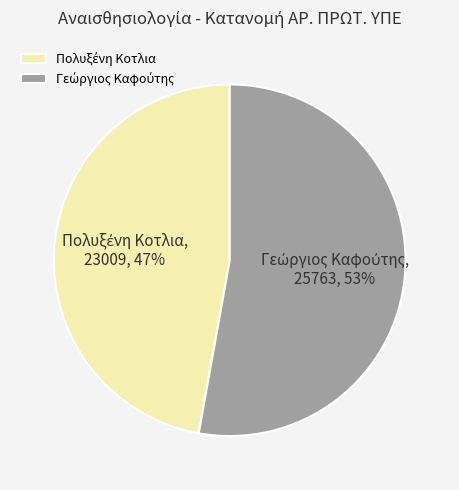

Is there a majority slice in this chart?

Yes